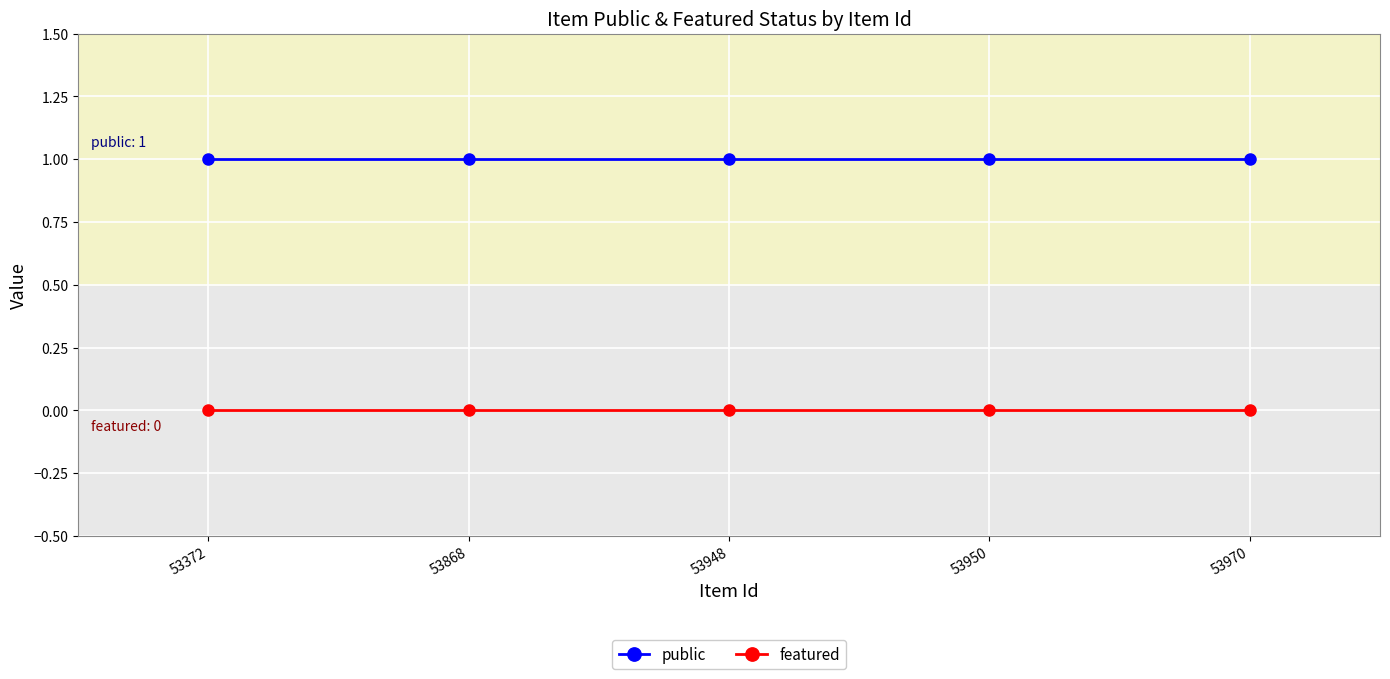

Rank the series by their maximum value, from lowest to highest.

featured, public